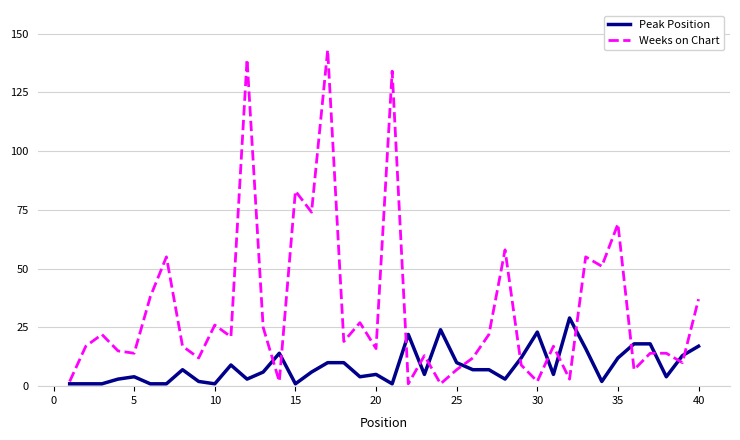

Rank the series by their average value, from lowest to highest.

Peak Position, Weeks on Chart